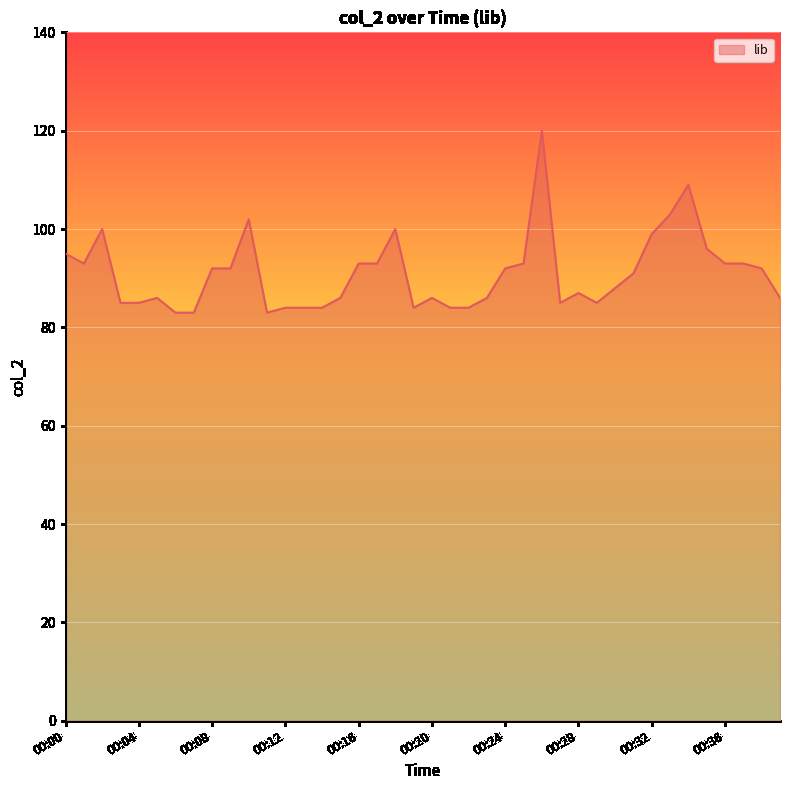

What is the difference between the maximum and minimum values?

37